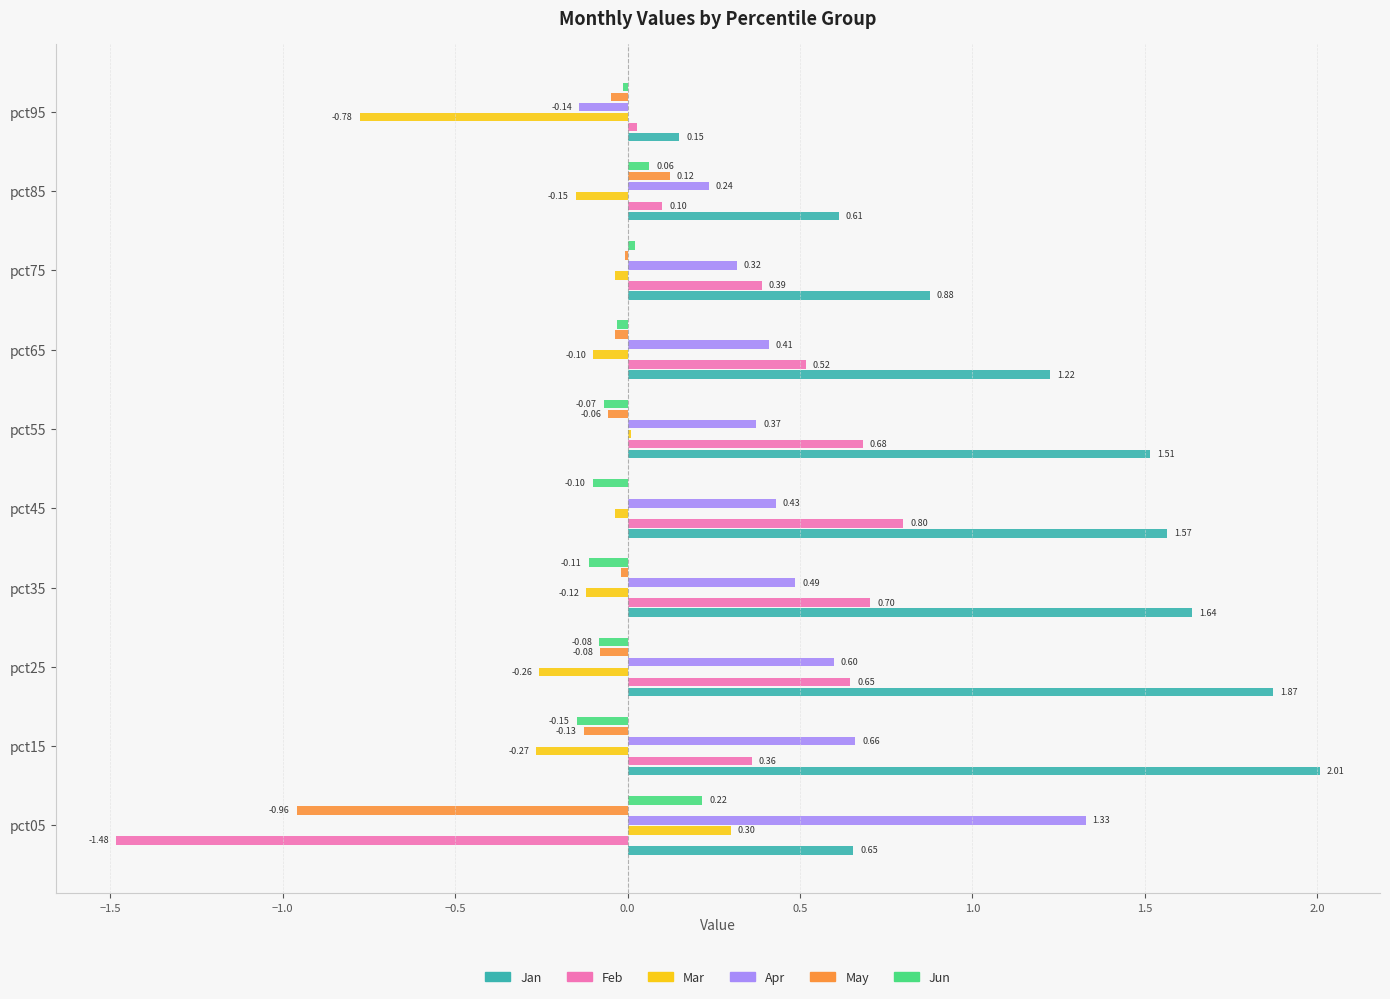

What is the average value of the Feb series?

0.3